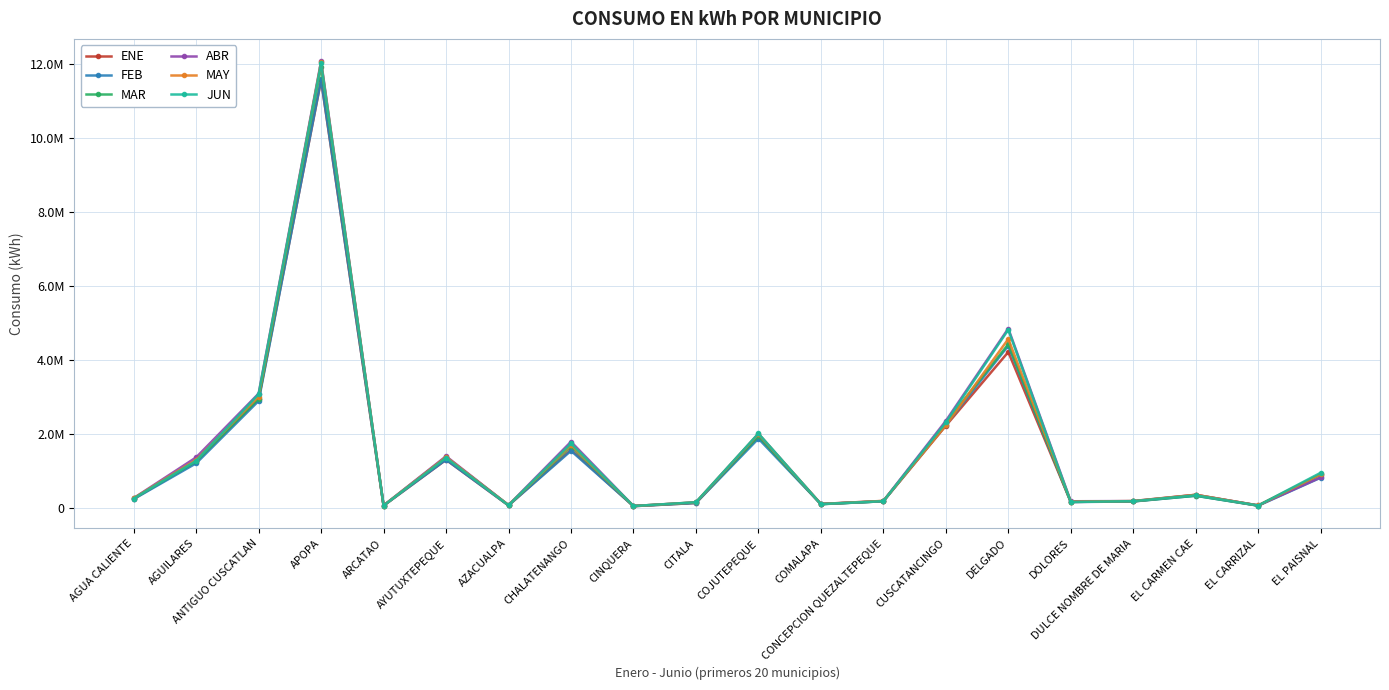

Reading left to right, transcribe all the data shown in this chart.

ENE: 238882.8	1240216.4	2930618.9	11560848.6	51746.0	1293217.4	57848.2	1566110.4	38112.1	123659.4	1922289.5	95569.3	170741.3	2213845.2	4209558.3	152617.6	168704.9	343273.0	54934.3	899584.2
FEB: 229154.9	1198253.9	2886806.8	11585541.8	53878.8	1295715.5	59401.2	1537086.9	38469.0	124365.2	1866498.2	92827.1	170945.5	2240320.0	4381434.6	149066.3	165619.8	319821.0	51427.1	809303.8
MAR: 248255.6	1250017.0	2945162.9	11931552.8	53071.2	1361643.8	66099.6	1661057.8	42723.3	137549.9	1927493.9	91276.0	171126.1	2297900.5	4420744.8	154744.3	168212.1	320870.5	53636.9	891613.8
ABR: 255473.5	1358919.1	3084328.7	12080707.8	58078.4	1389379.9	65750.8	1781564.9	42469.9	139550.6	1994887.0	98434.3	178822.2	2344724.1	4845148.1	170840.1	176837.8	345263.8	58745.5	816383.3
MAY: 253944.9	1292490.7	3004246.7	12045936.2	55217.7	1368277.8	64540.0	1696782.8	40781.1	142396.4	1991009.8	97877.8	181662.8	2224714.7	4562532.7	160970.9	176855.6	346768.6	56349.5	903083.6
JUN: 244547.1	1265940.3	3068186.6	12026841.8	53889.7	1346825.2	60376.7	1734363.0	41597.4	143970.8	2004605.4	94964.6	173129.6	2303966.6	4813032.4	152341.6	173459.4	331844.7	55474.7	940857.9